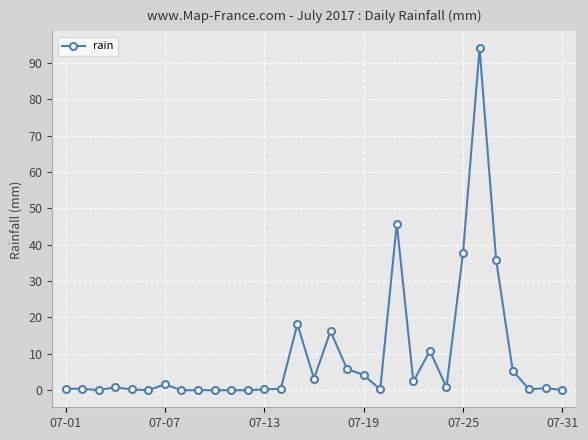

What is the maximum value shown in the chart?

94.0